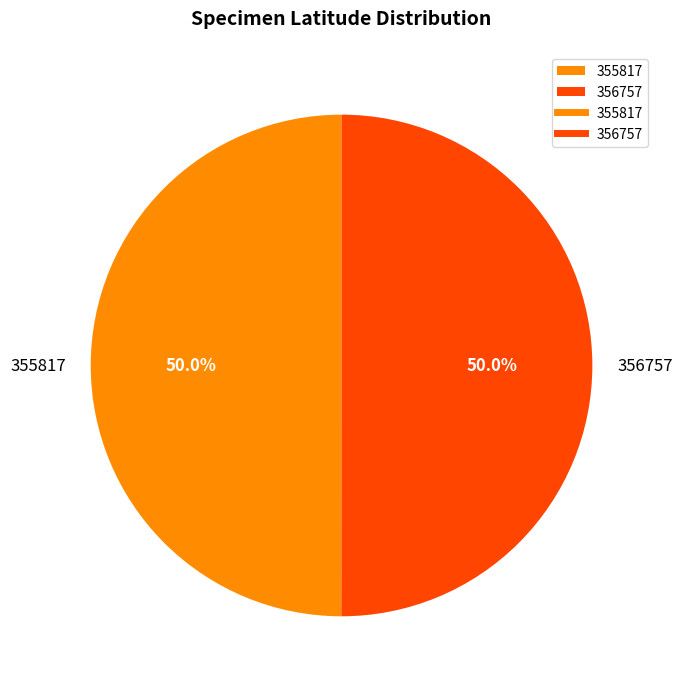

The 355817 slice represents 58% of the pie. True or false?

False